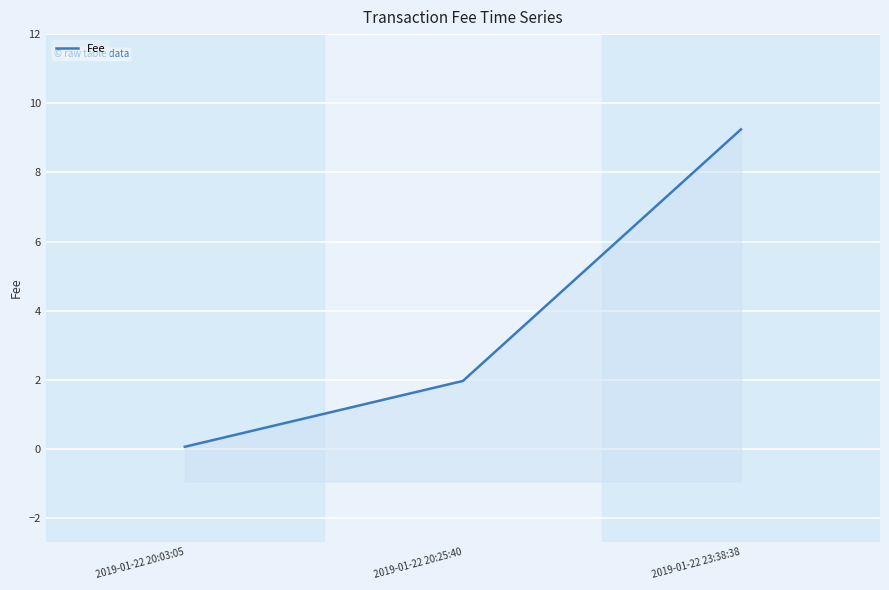

What value does the data have at 2019-01-22 20:25:40?

2.0